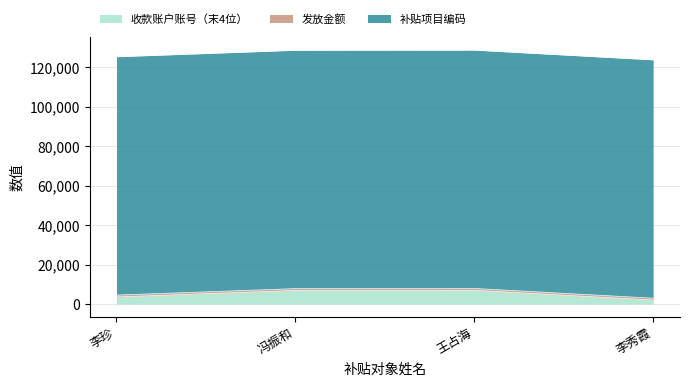

Is it true that 收款账户账号（末4位） equals 6930 at 王占海?

True